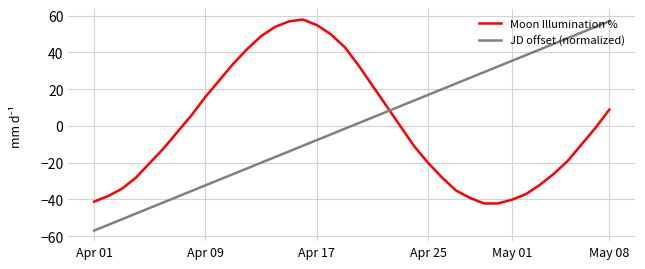

What is the difference between the maximum and minimum values in the Moon Illumination % series?

100.0